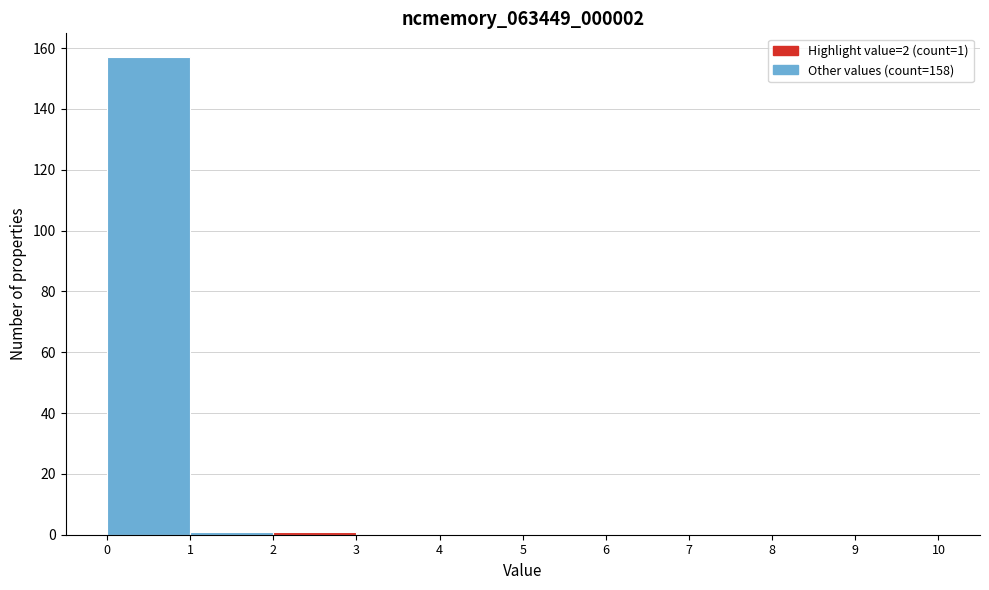

Which range on the x-axis has the tallest bar?

0 to 1